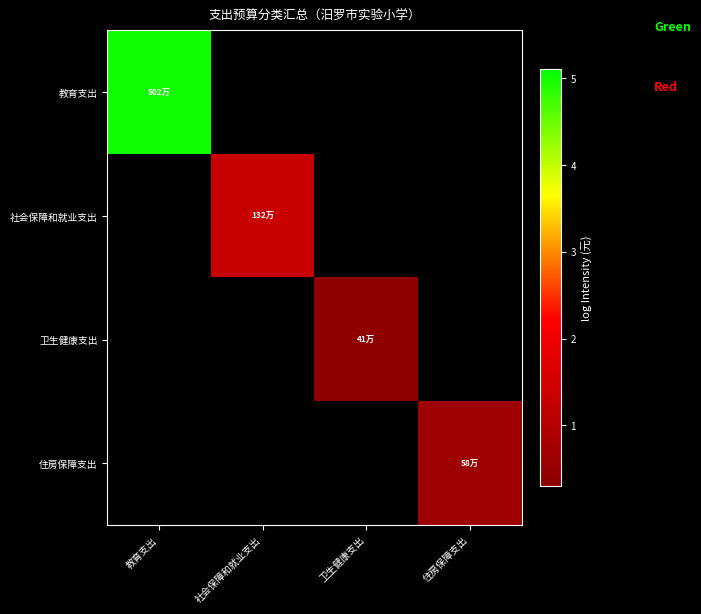

Which series has the largest total across all categories?

教育支出